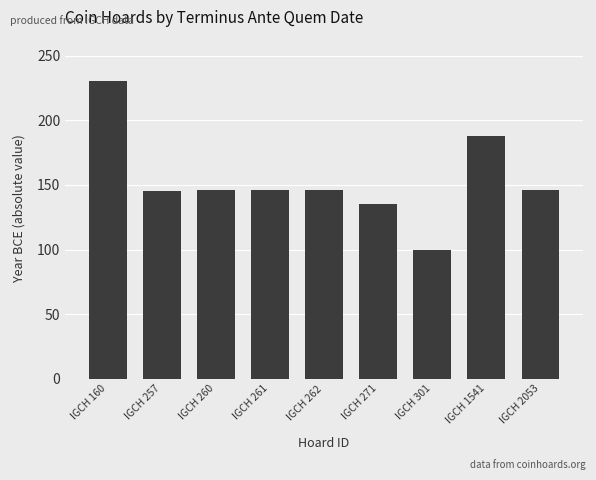

What is the average value?

154